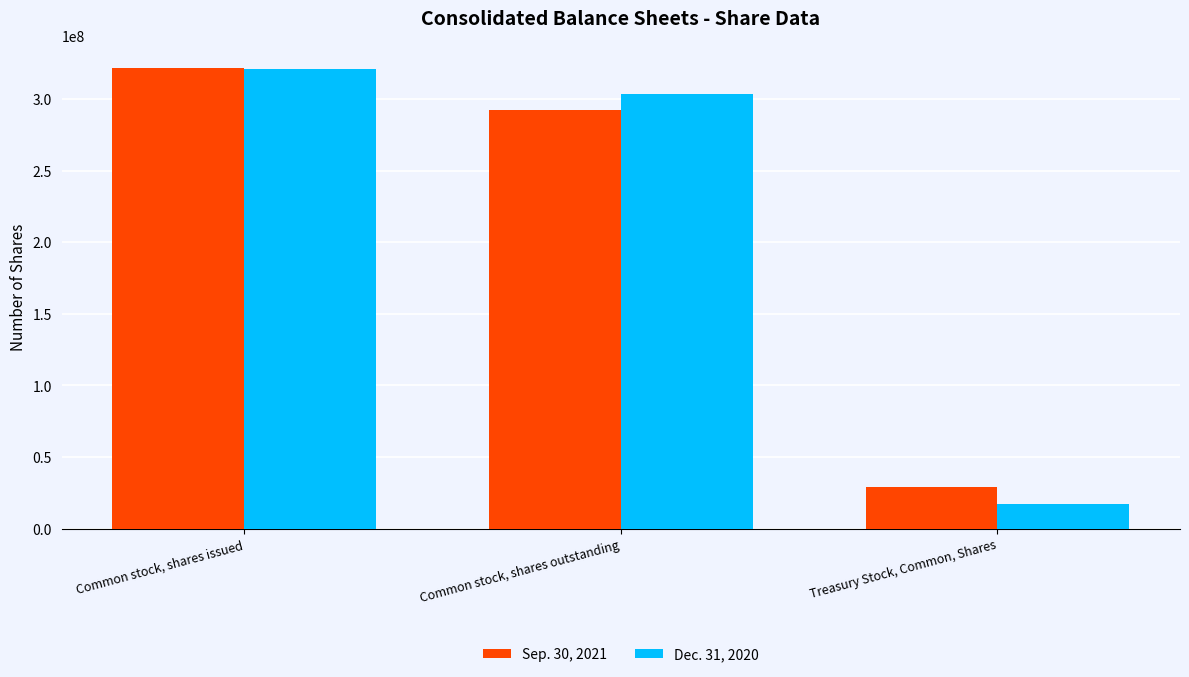

Reading left to right, list all the values displayed in this chart.

Sep. 30, 2021: Common stock, shares issued=321553252	Common stock, shares outstanding=292243742	Treasury Stock, Common, Shares=29309510
Dec. 31, 2020: Common stock, shares issued=320867602	Common stock, shares outstanding=303553000	Treasury Stock, Common, Shares=17314602